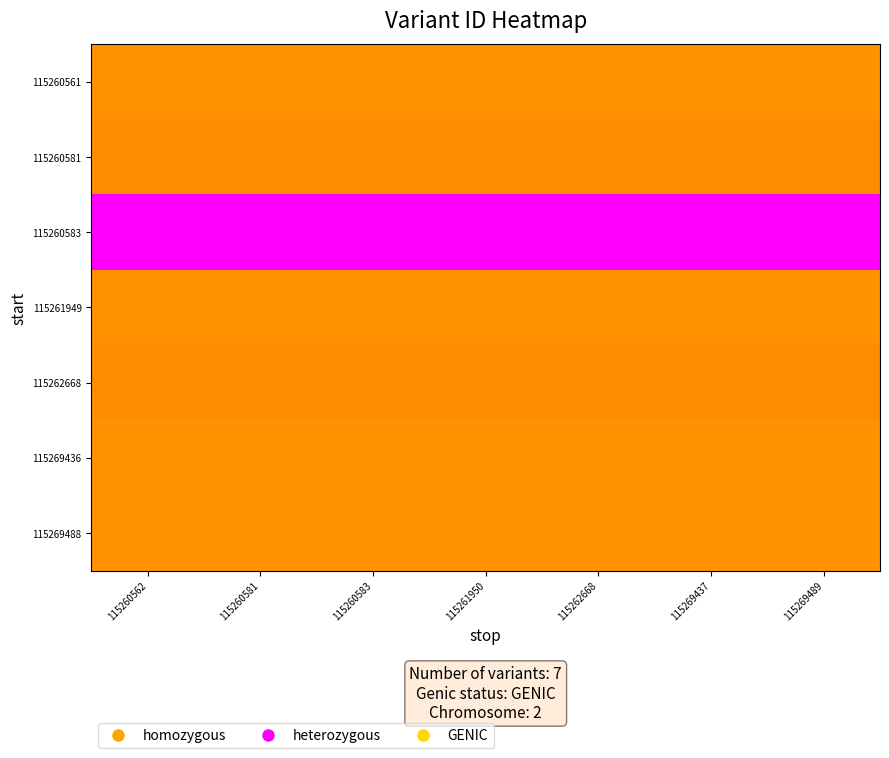

Which series has the largest total across all categories?

115260583